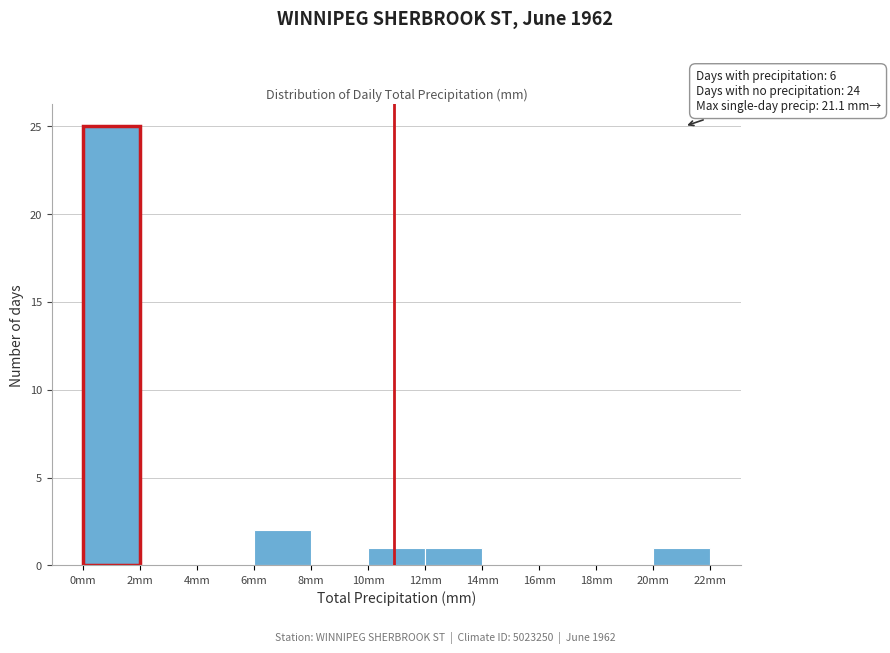

Which range on the x-axis has the tallest bar?

0 to 2